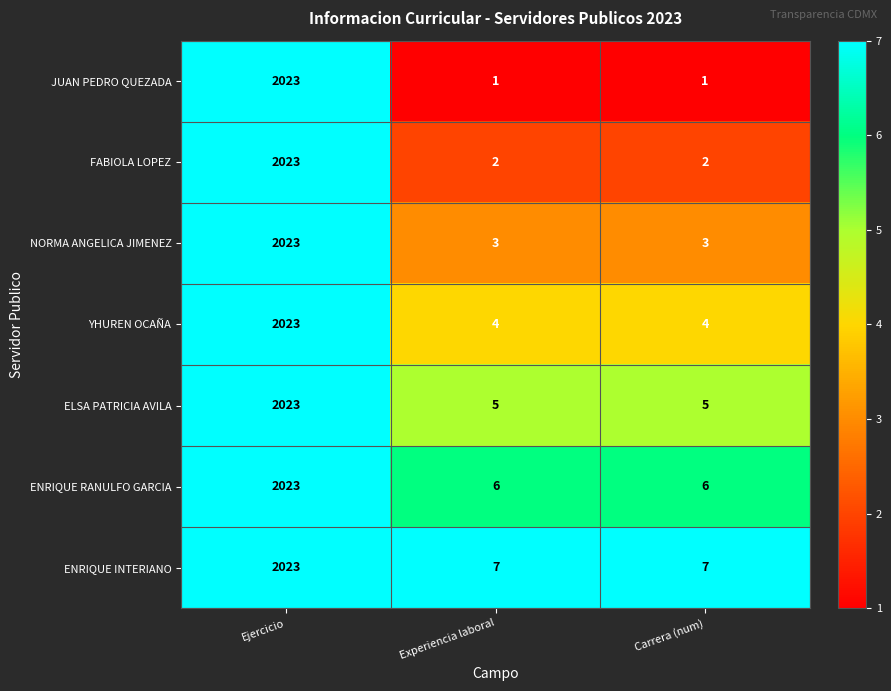

List the series in order of their overall mean, lowest first.

JUAN PEDRO QUEZADA, FABIOLA LOPEZ, NORMA ANGELICA JIMENEZ, YHUREN OCAÑA, ELSA PATRICIA AVILA, ENRIQUE RANULFO GARCIA, ENRIQUE INTERIANO